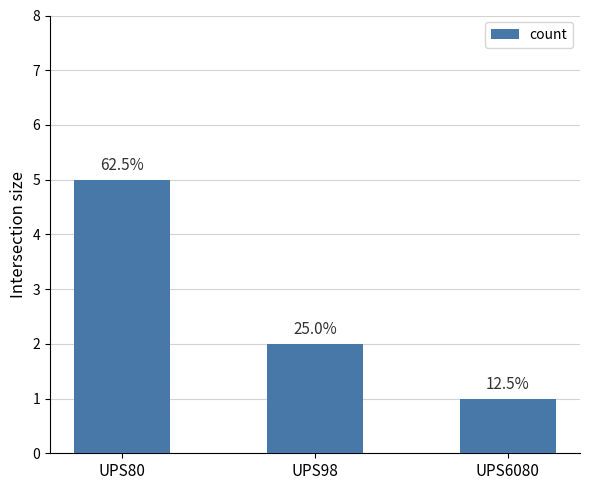

Rank the categories by value from highest to lowest.

UPS80, UPS98, UPS6080